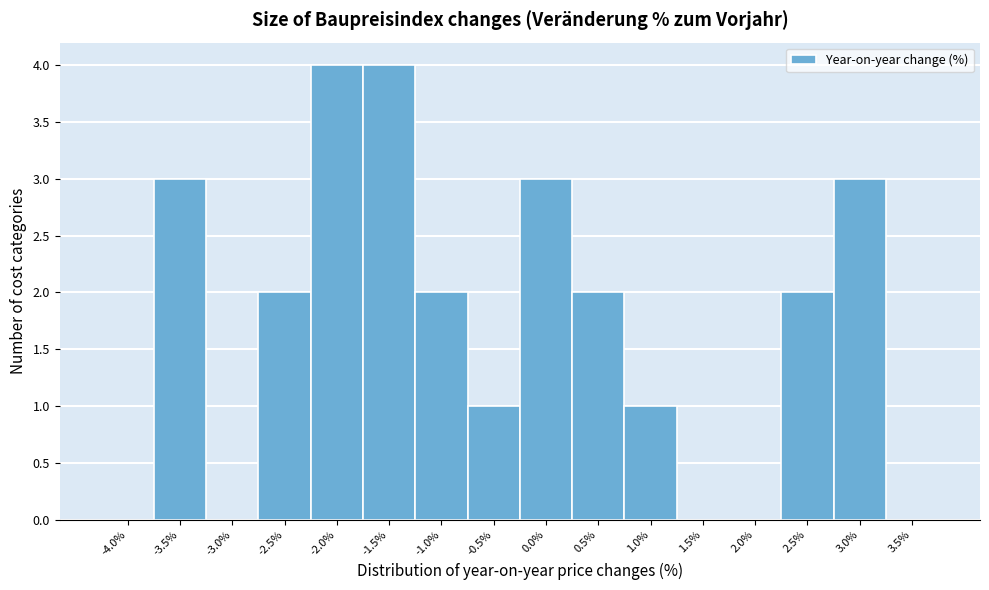

Reading right to left, what are all the values shown in this chart?

3.5%=0	3.0%=3	2.5%=2	2.0%=0	1.5%=0	1.0%=1	0.5%=2	0.0%=3	-0.5%=1	-1.0%=2	-1.5%=4	-2.0%=4	-2.5%=2	-3.0%=0	-3.5%=3	-4.0%=0